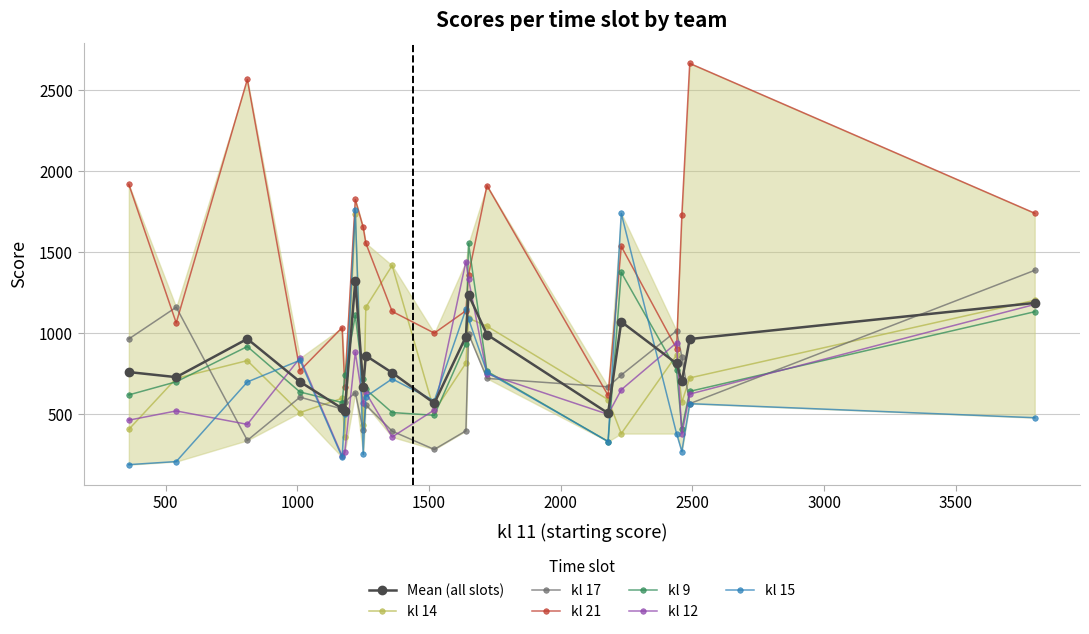

What is the value of the kl 21 point at the 1st from the left?

1919.0